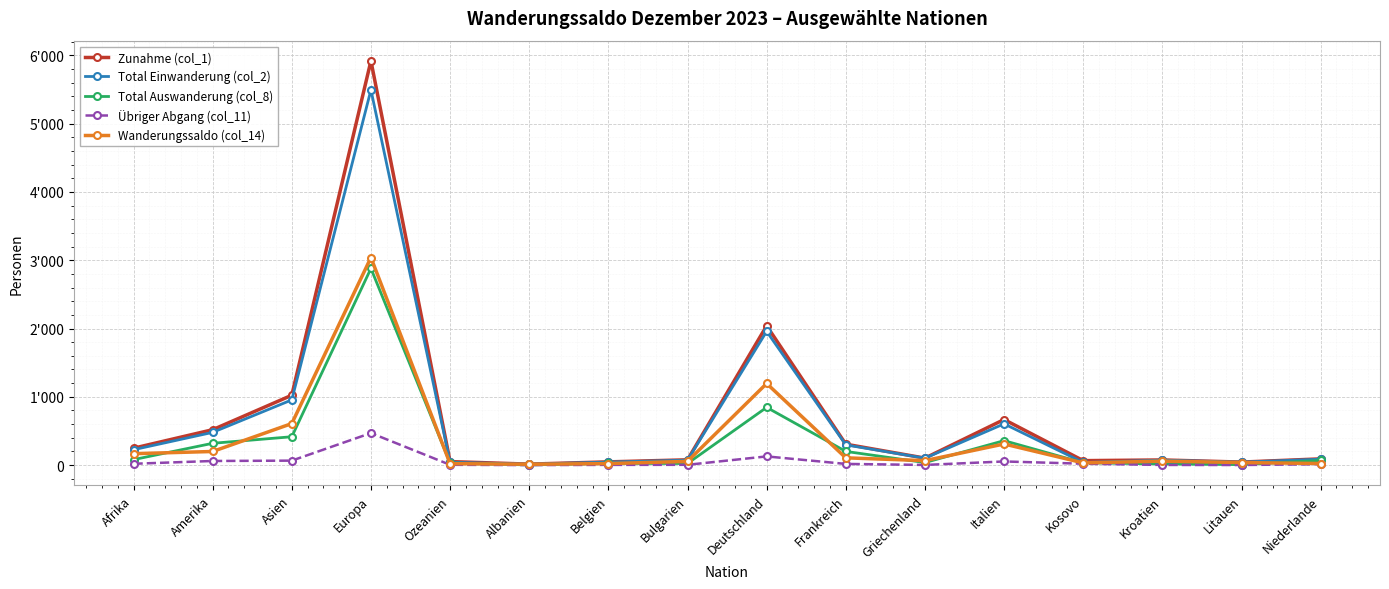

How many interior local peaks does the Übriger Abgang (col_11) series have?

3